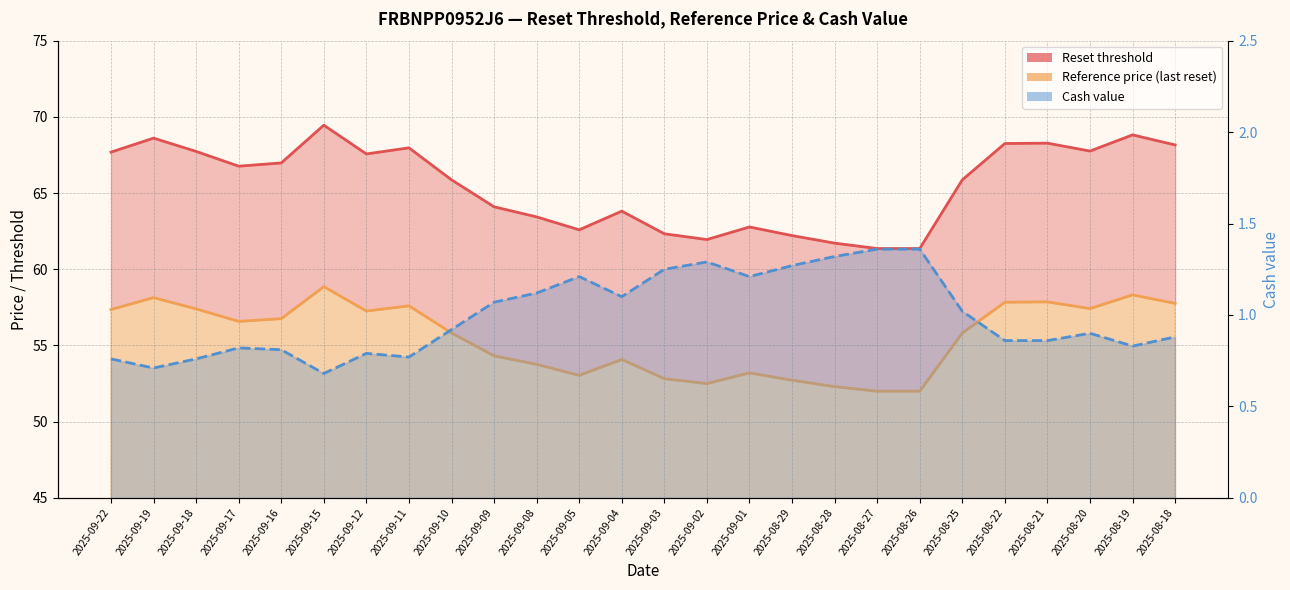

Is it true that Reference price (last reset) equals 37.3 at 2025-09-10?

False